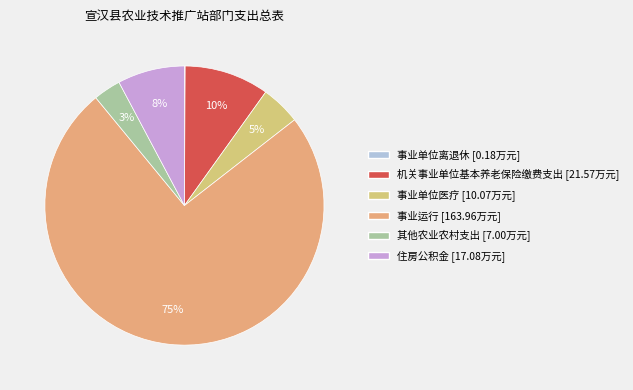

Rank the categories by value from lowest to highest.

事业单位离退休, 其他农业农村支出, 事业单位医疗, 住房公积金, 机关事业单位基本养老保险缴费支出, 事业运行